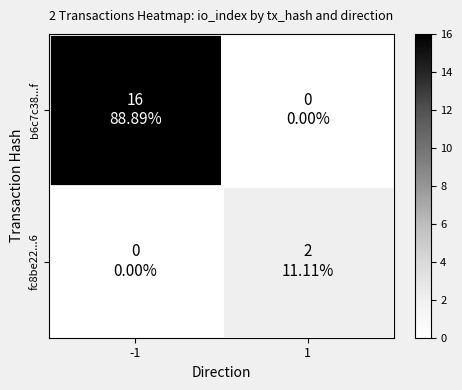

Reading left to right, extract all data points from this chart.

b6c7c38...f: -1=16	1=0
fc8be22...6: -1=0	1=2